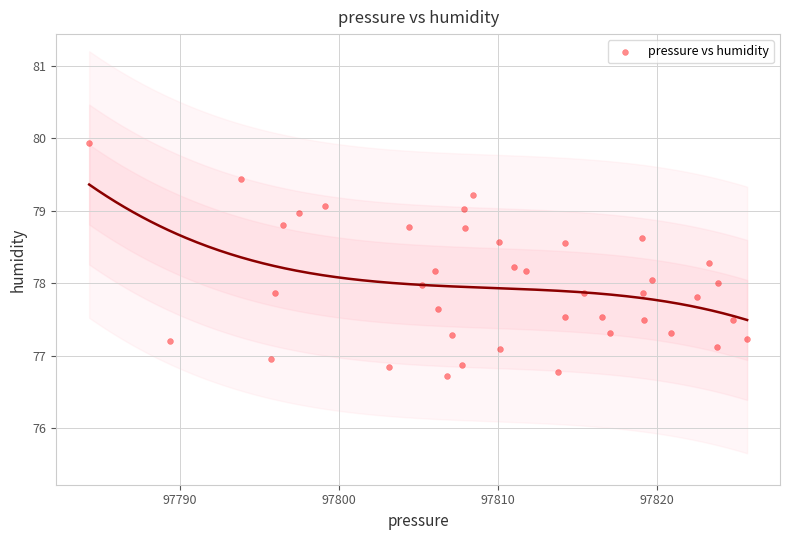

What is the range of X values (max minus min)?

41.4